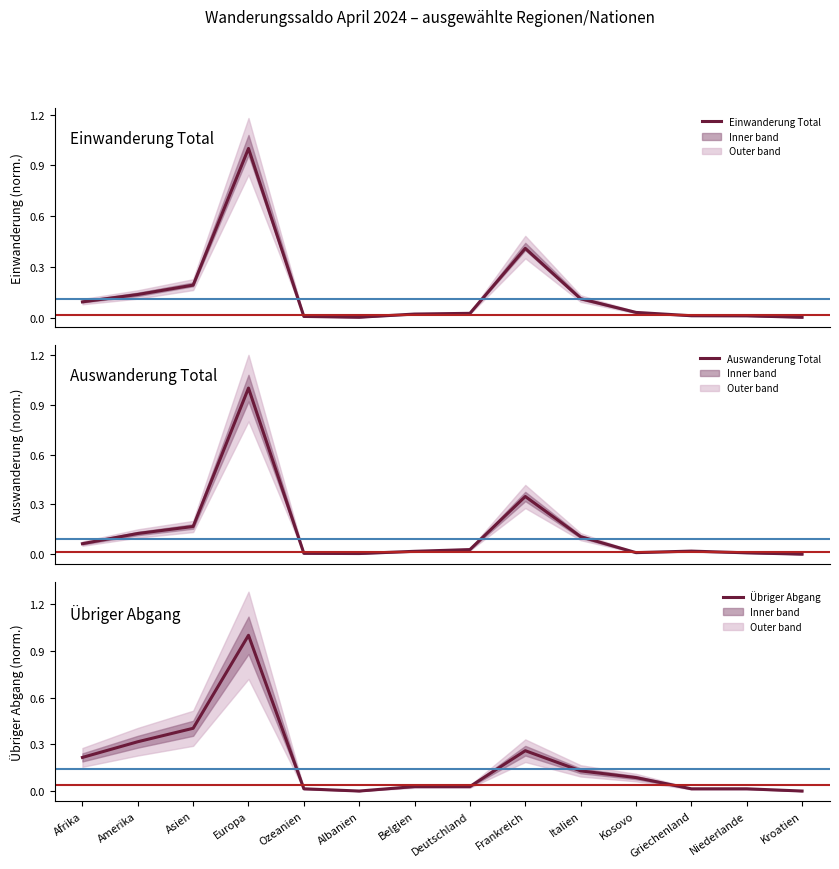

True or false: Einwanderung Total and Übriger Abgang cross at least once.

True